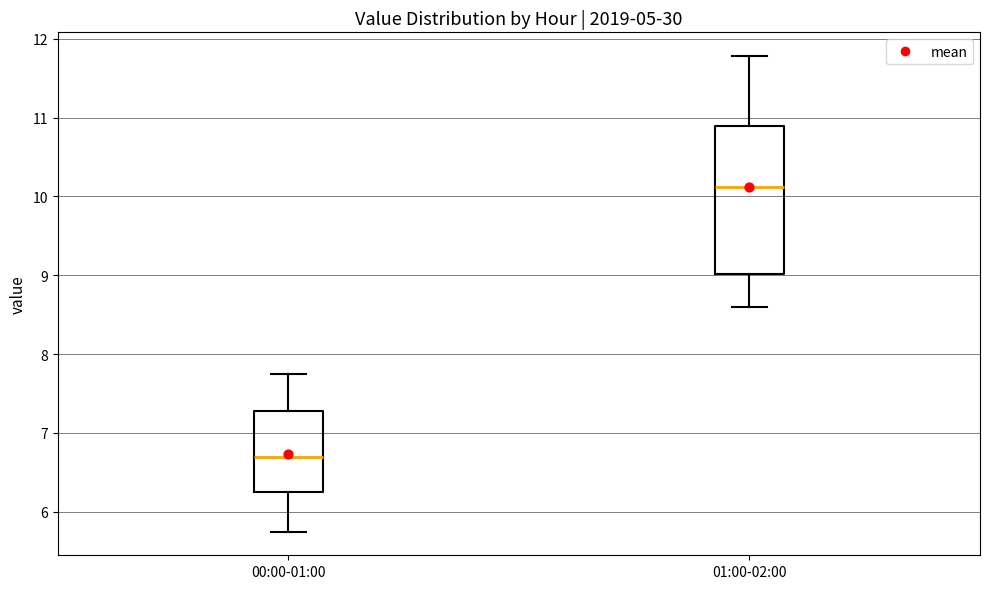

Where is the upper edge of the box for 01:00-02:00 on the y-axis? The values are not printed on the chart, so give them approximately, as read against the axis.

10.9